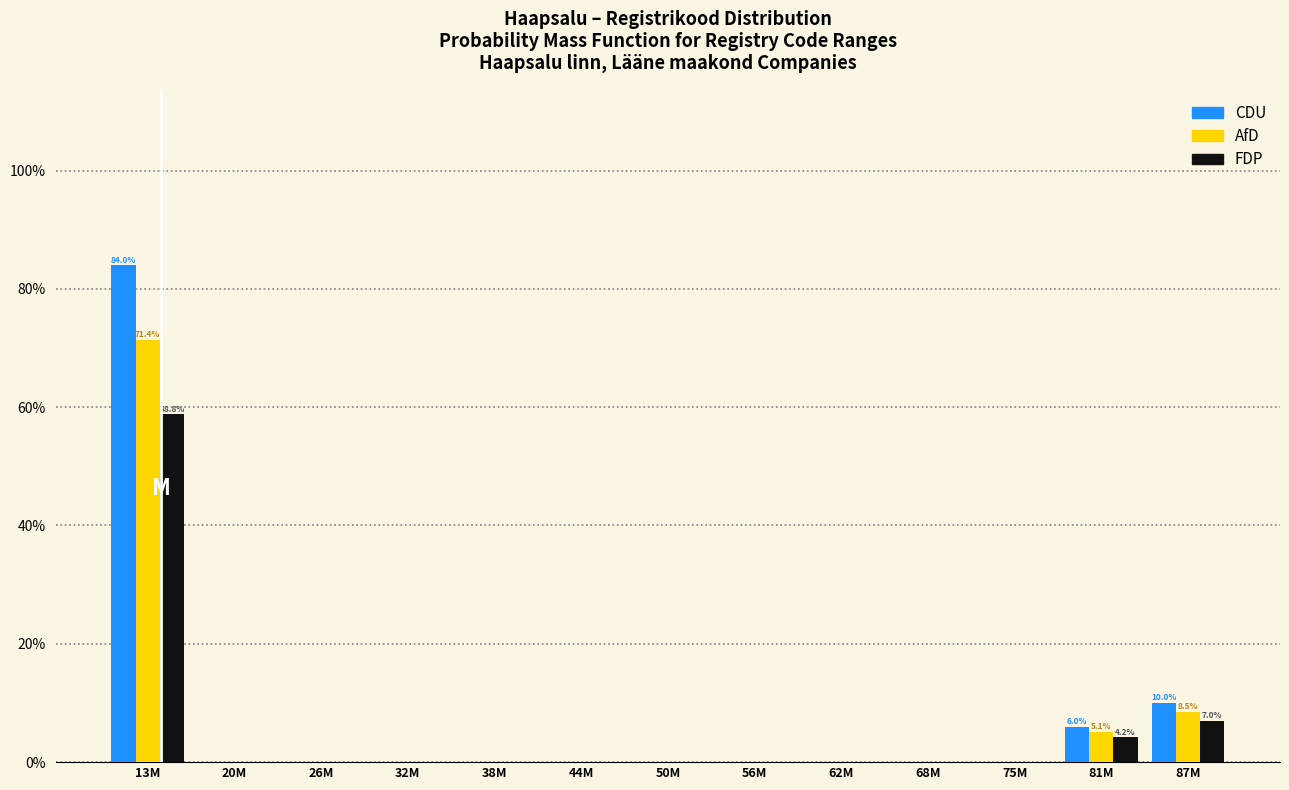

What are all the series names shown in the legend?

CDU, AfD, FDP